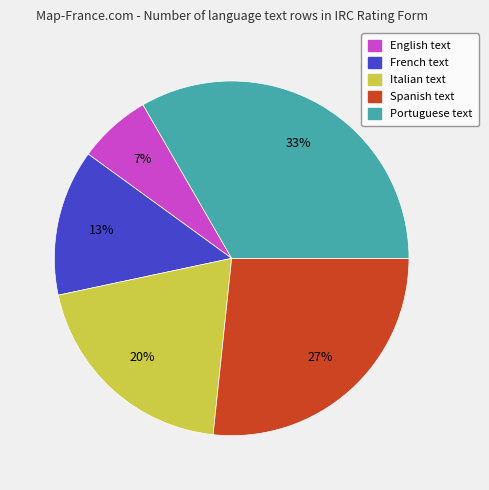

Which category has the smallest portion of the pie?

English text